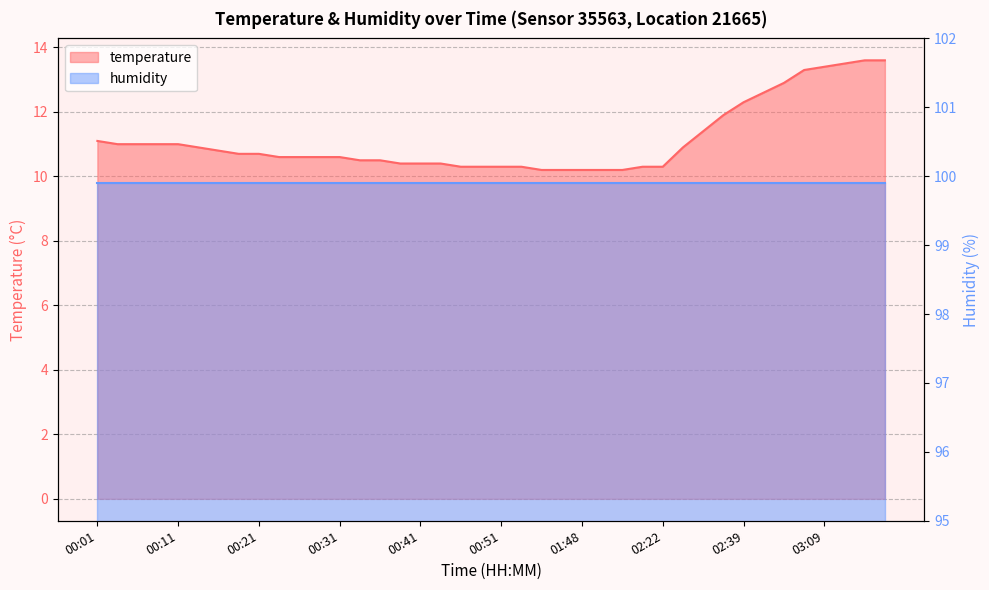

What is the difference between the second highest and second lowest values?

3.4